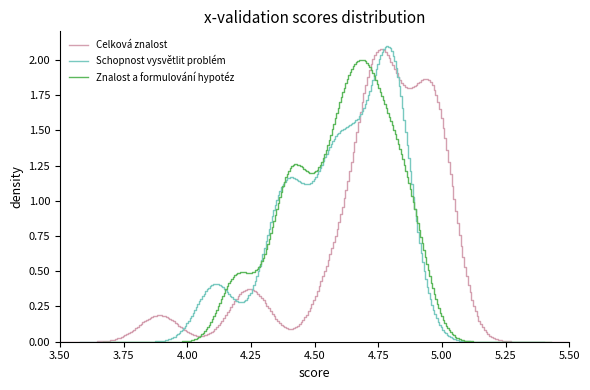

Which series has the largest total across all categories?

Celková znalost